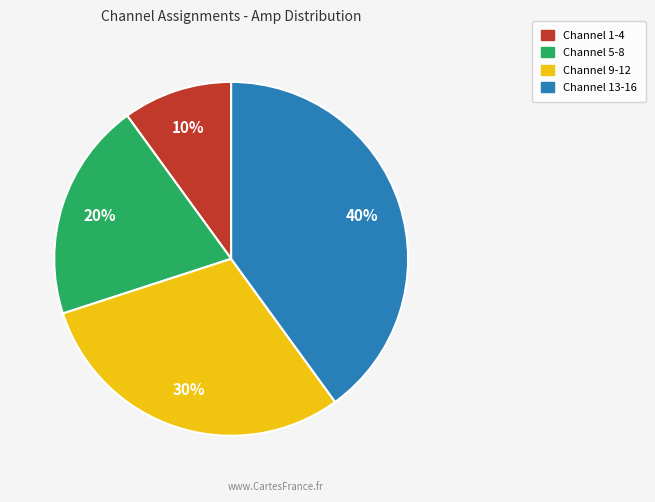

Is there any slice that represents more than half of the pie?

No